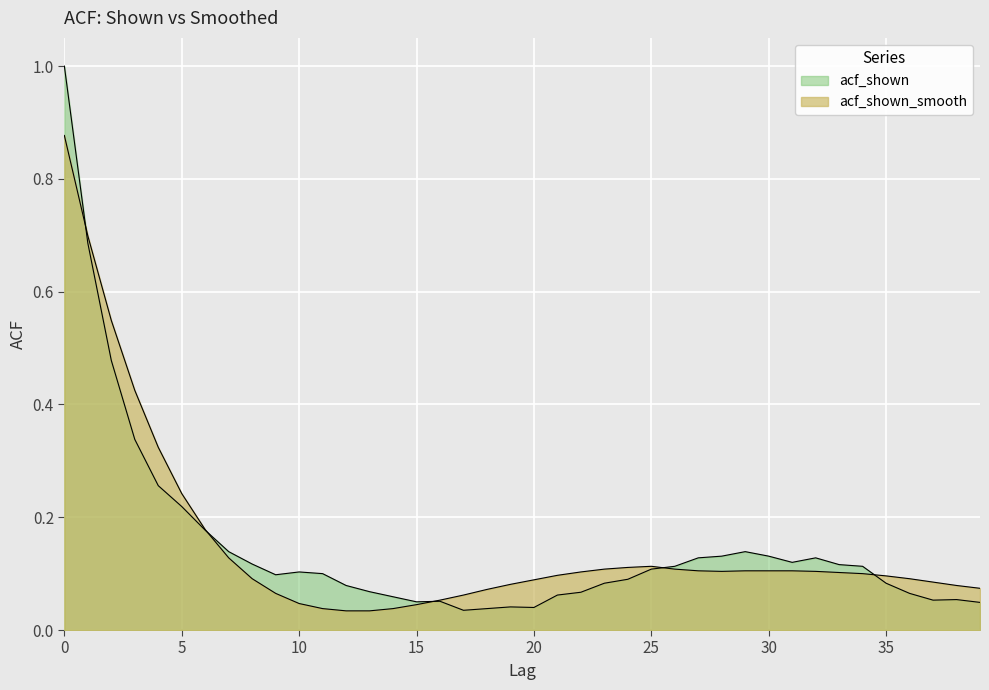

Reading left to right, what are all the values shown in this chart?

acf_shown: 1.0	0.7	0.5	0.3	0.3	0.2	0.2	0.1	0.1	0.1	0.1	0.1	0.1	0.1	0.1	0.1	0.1	0.0	0.0	0.0	0.0	0.1	0.1	0.1	0.1	0.1	0.1	0.1	0.1	0.1	0.1	0.1	0.1	0.1	0.1	0.1	0.1	0.1	0.1	0.0
acf_shown_smooth: 0.9	0.7	0.5	0.4	0.3	0.2	0.2	0.1	0.1	0.1	0.0	0.0	0.0	0.0	0.0	0.0	0.1	0.1	0.1	0.1	0.1	0.1	0.1	0.1	0.1	0.1	0.1	0.1	0.1	0.1	0.1	0.1	0.1	0.1	0.1	0.1	0.1	0.1	0.1	0.1